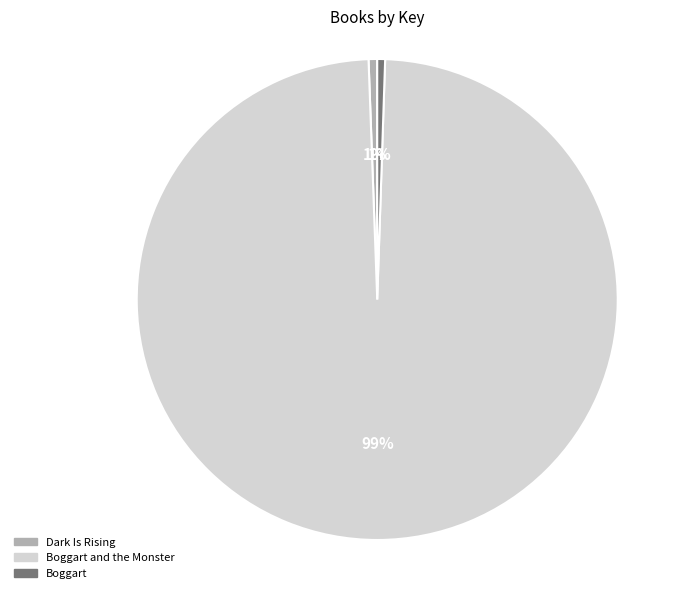

What is the majority slice?

Boggart and the Monster